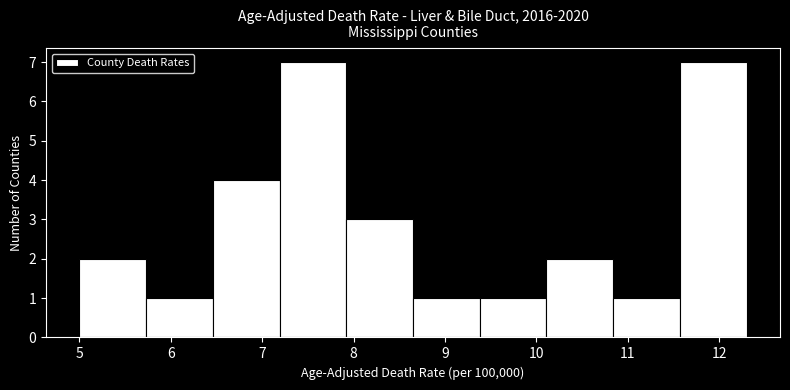

Reading left to right, transcribe this chart: for each bar, give the range it covers on the x-axis and its height. Neither the bar edges nor the heights are printed on the chart, so give them approximately, as read against the axes.

5.00 to 5.73: 2
5.73 to 6.46: 1
6.46 to 7.19: 4
7.19 to 7.92: 7
7.92 to 8.65: 3
8.65 to 9.38: 1
9.38 to 10.11: 1
10.11 to 10.84: 2
10.84 to 11.57: 1
11.57 to 12.30: 7